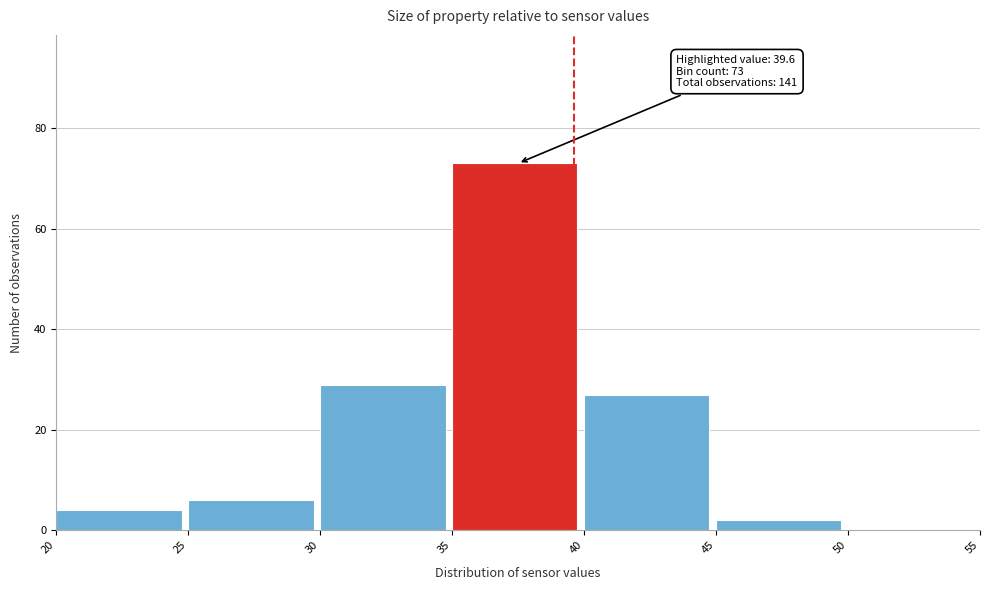

Which range on the x-axis has the tallest bar?

35 to 40